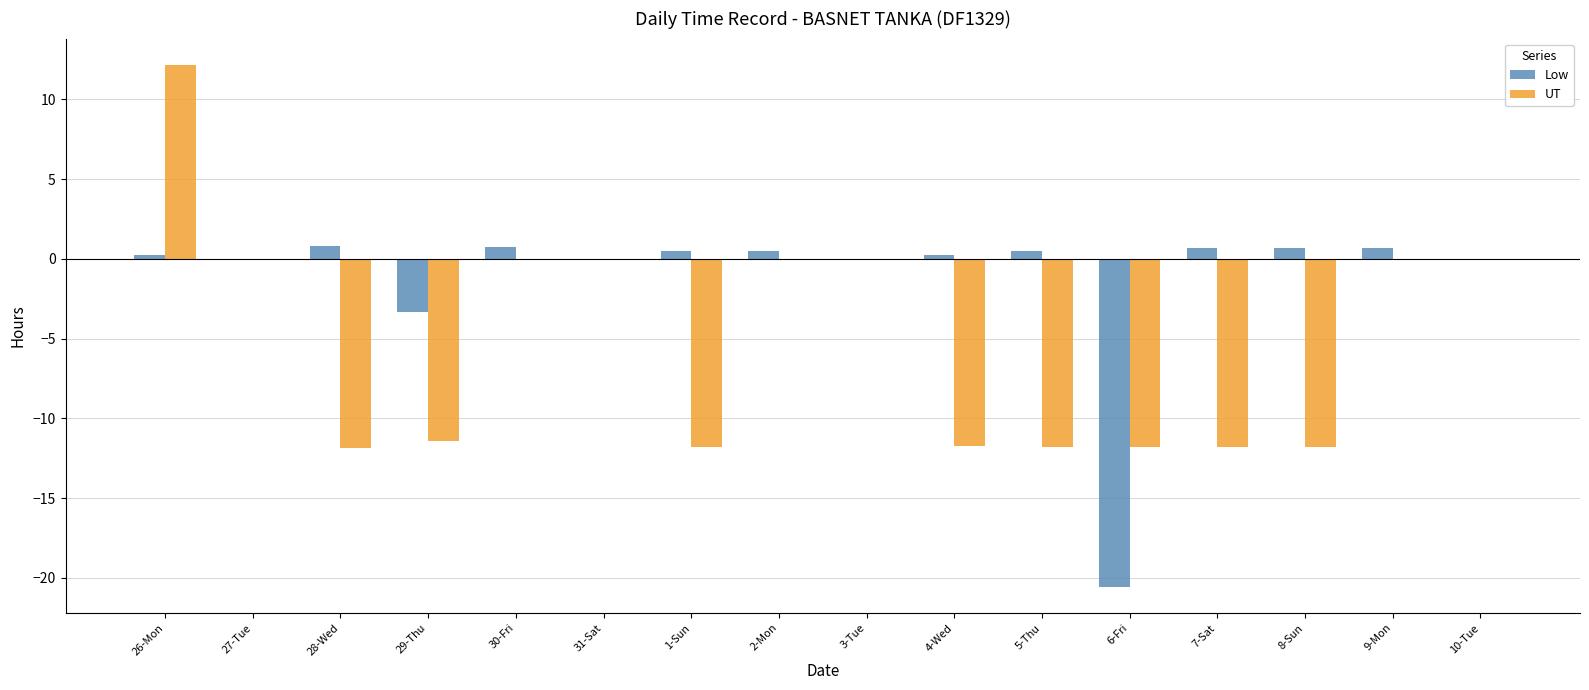

What is the greatest value displayed?

12.2